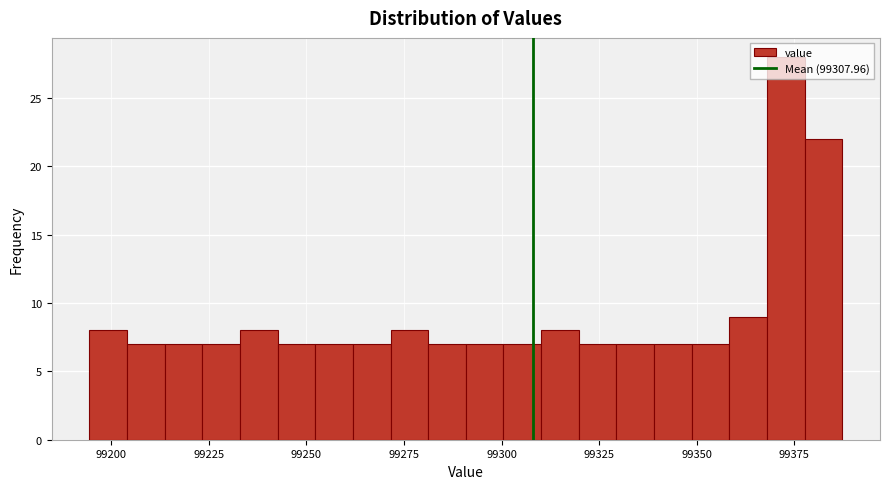

Read against the x-axis, roughly where is the centre of the tallest bar?

99375